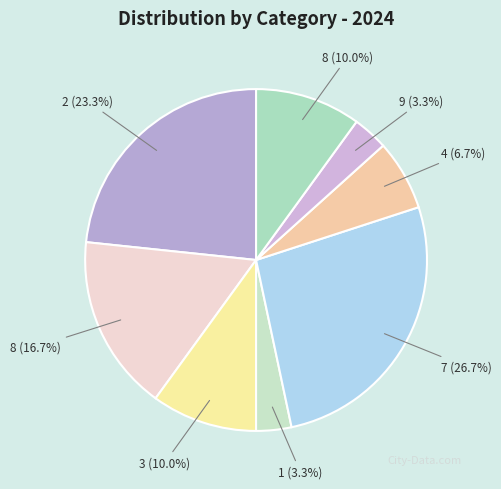

How many segments does this pie chart have?

8